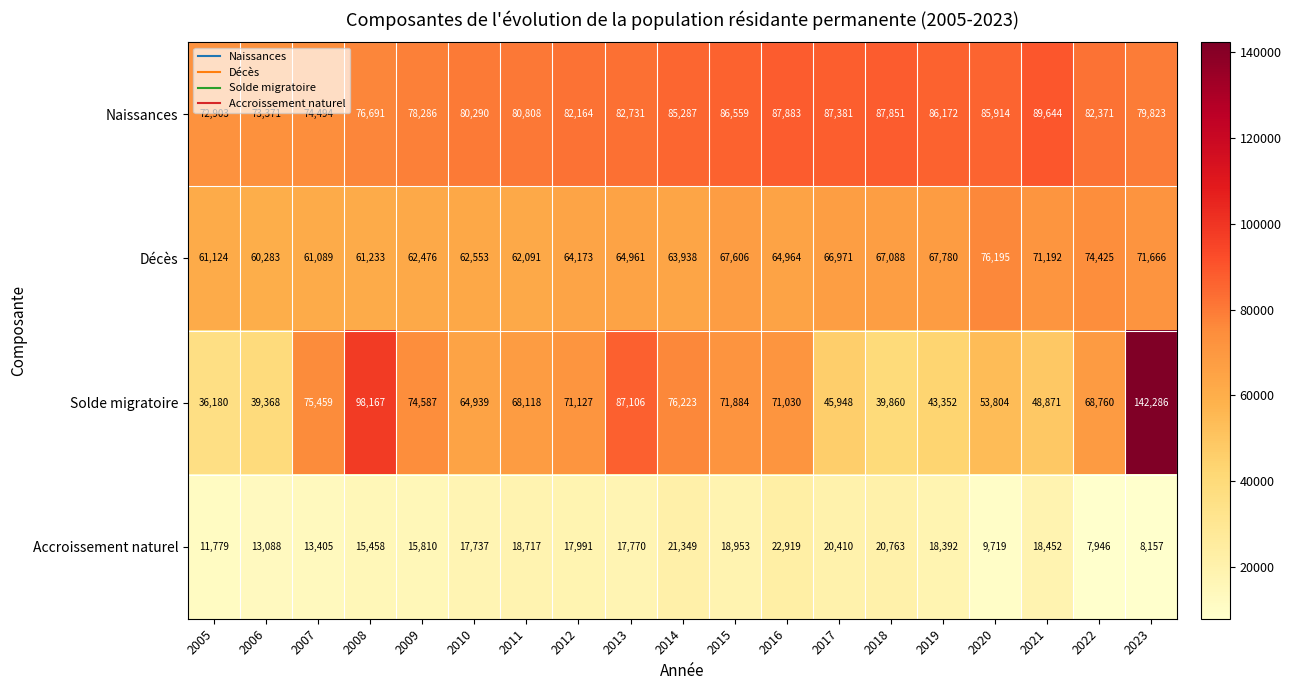

List the series in order of their peak value, highest first.

Solde migratoire, Naissances, Décès, Accroissement naturel